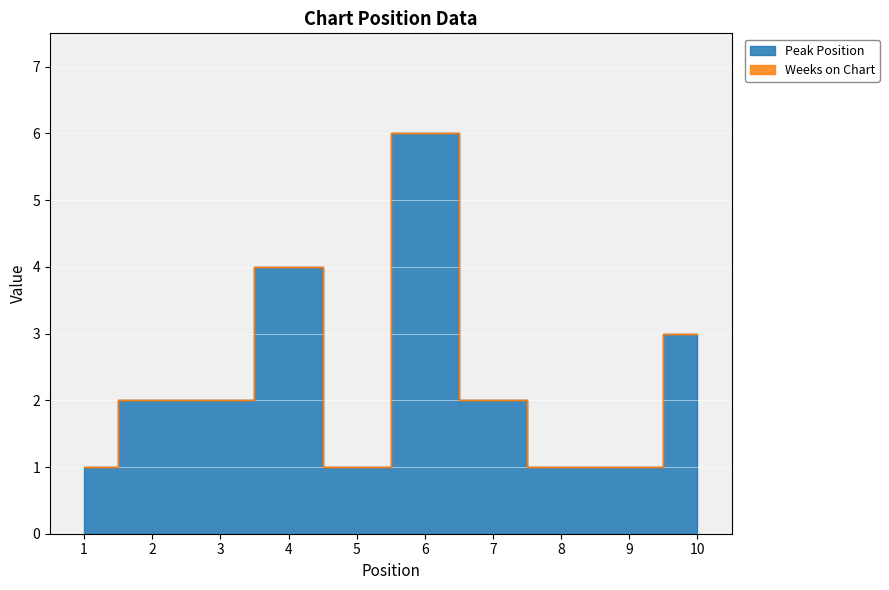

Reading left to right, list all the values displayed in this chart.

1	2	2	4	1	6	2	1	1	3